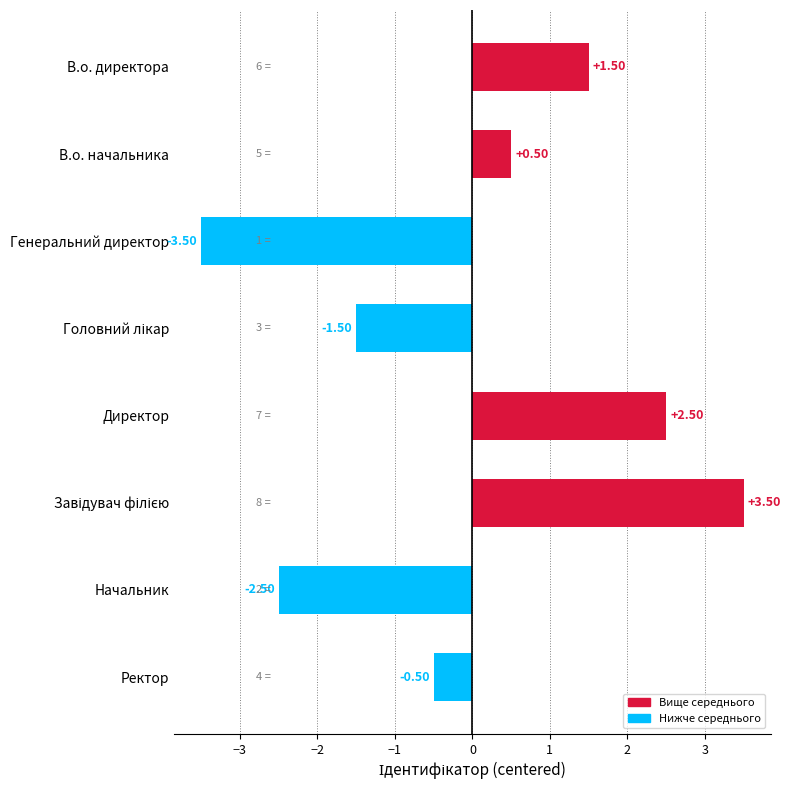

How many values are above zero?

4